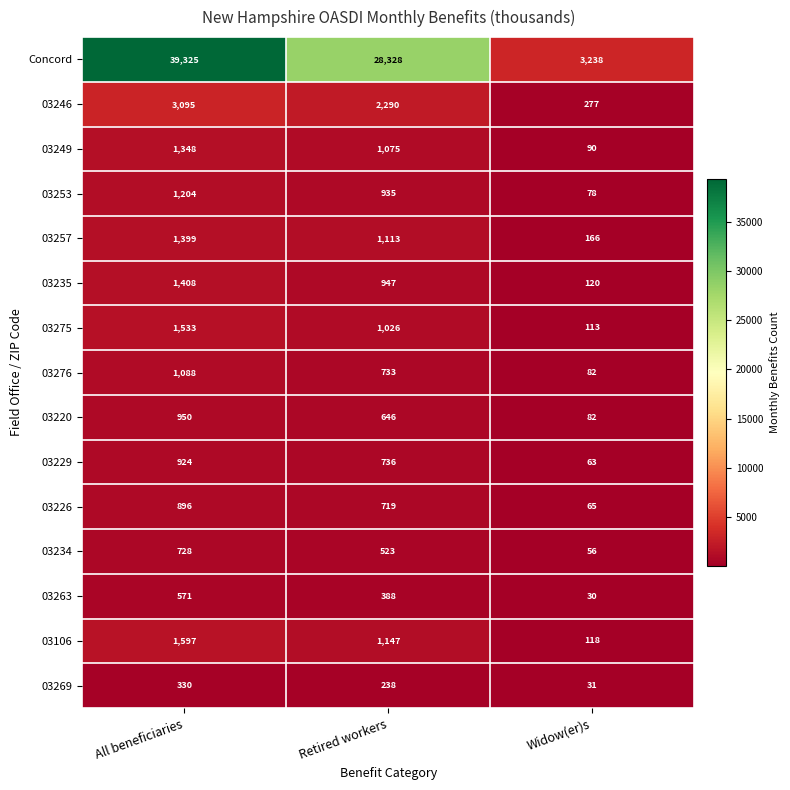

At Retired workers, list the series in order from largest to smallest.

Concord, 03246, 03106, 03257, 03249, 03275, 03235, 03253, 03229, 03276, 03226, 03220, 03234, 03263, 03269